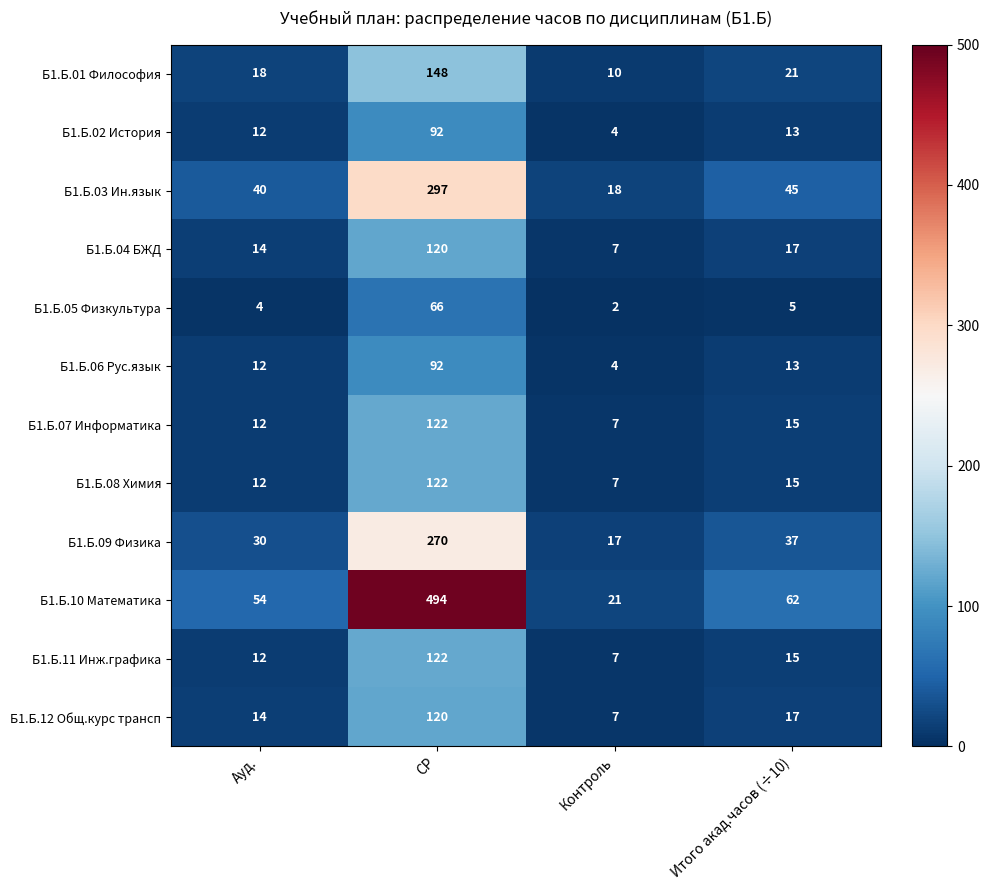

Is it true that Б1.Б.10 Математика equals 841 at СР?

False